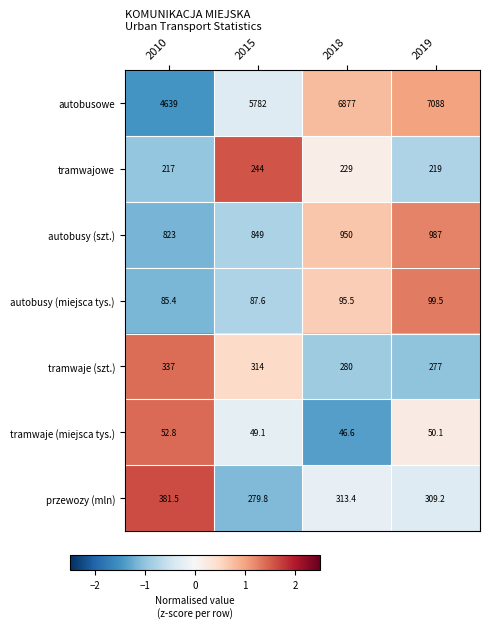

At how many categories does at least one series exceed 1019?

4